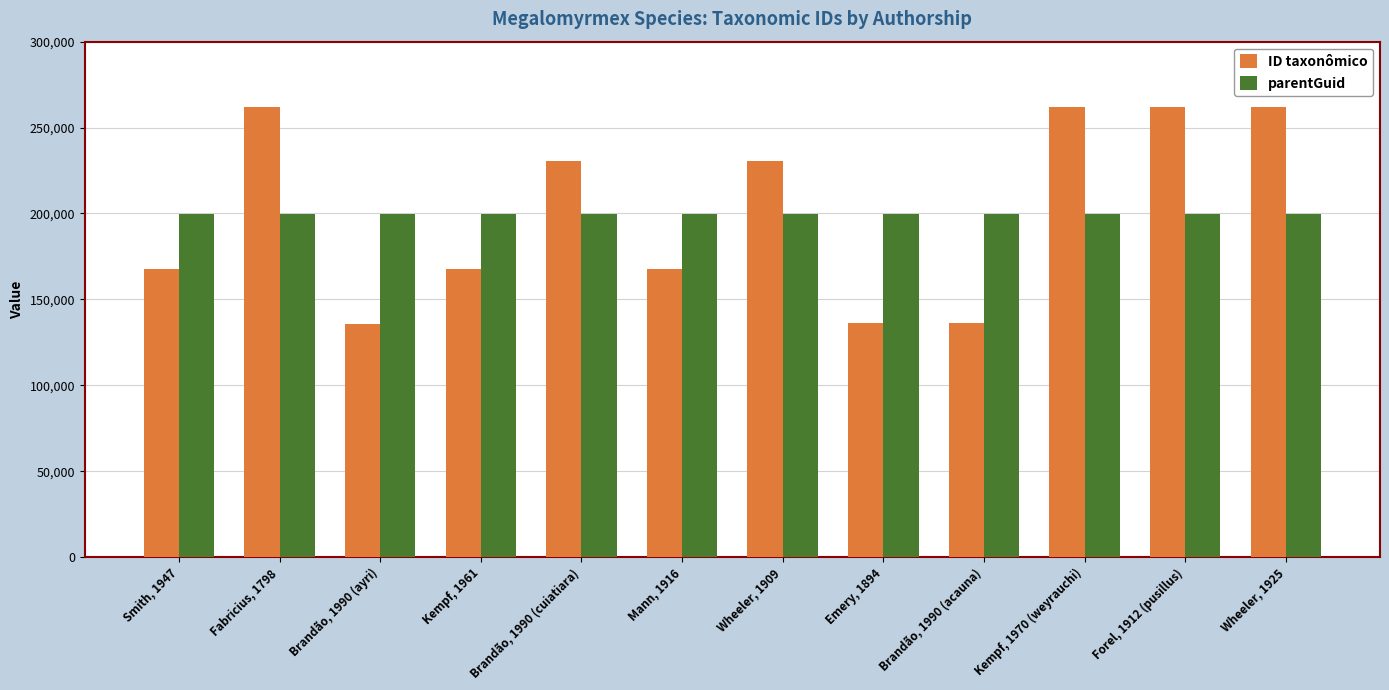

What is the total value across all series at Smith, 1947?

367379